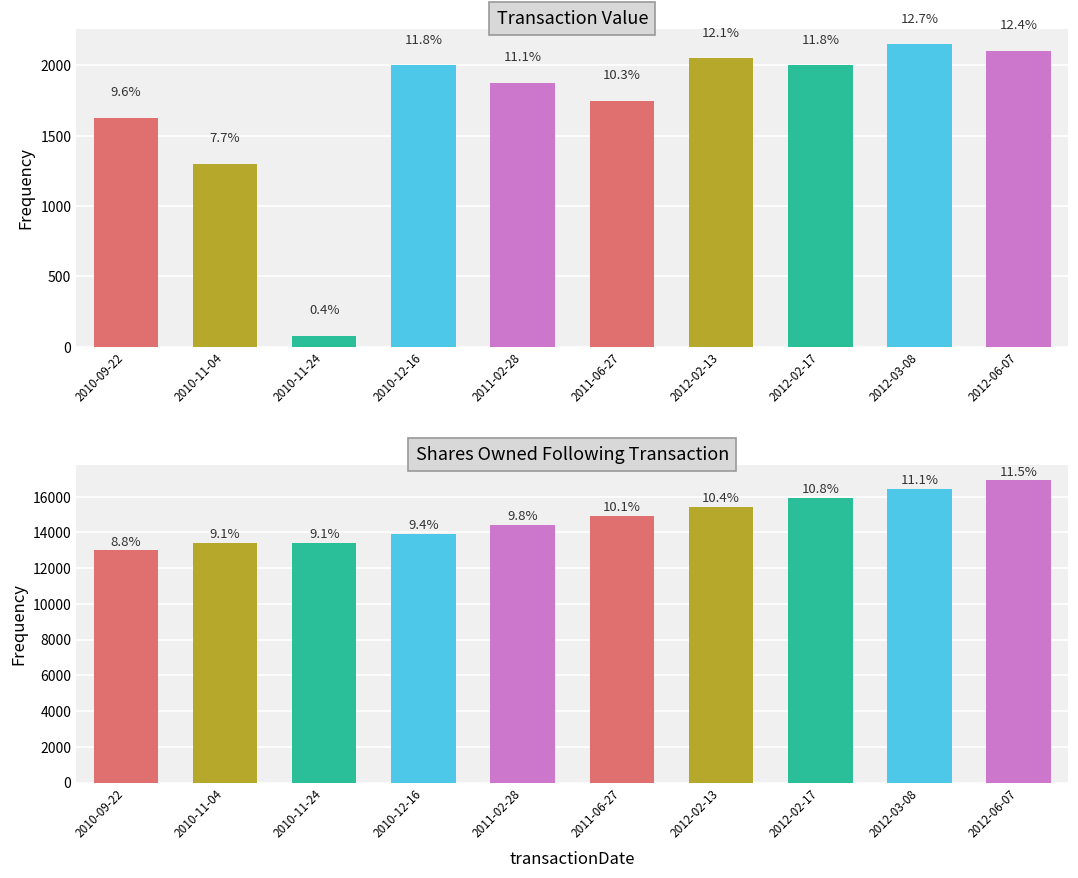

Reading left to right, transcribe all the data shown in this chart.

transactionValue: 1625	1300	75	2000	1875	1750	2050	2000	2150	2105
sharesOwnedFollowingTransaction: 13000	13400	13418	13918	14418	14918	15418	15918	16418	16918